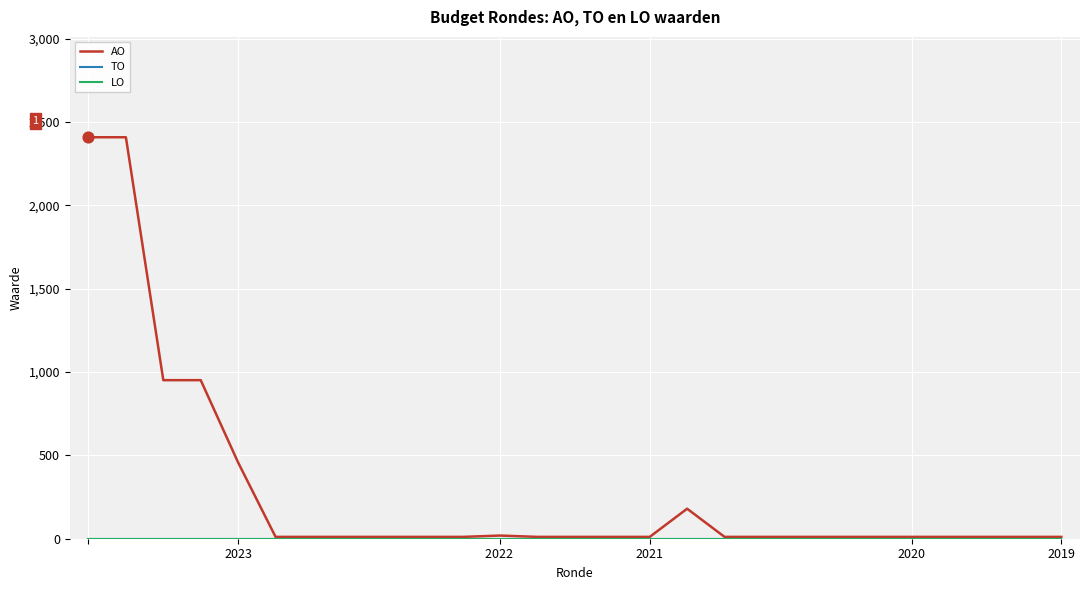

Is this an area chart (filled region under the line)?

No